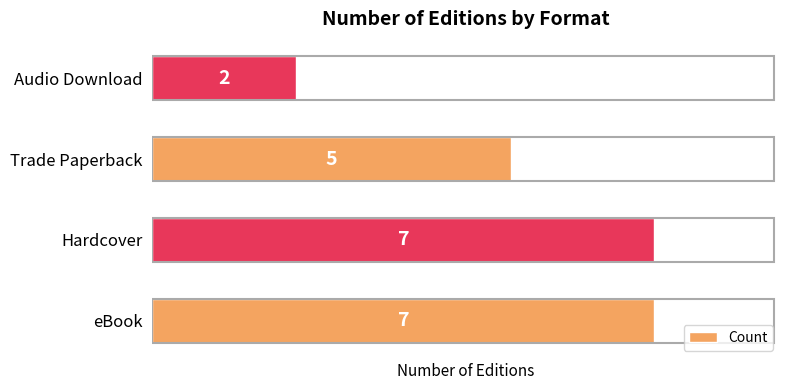

What is the maximum value shown in the chart?

7